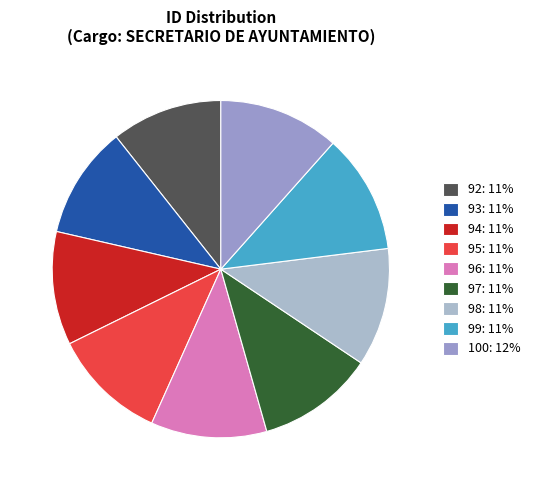

Count the number of slices in the pie.

9